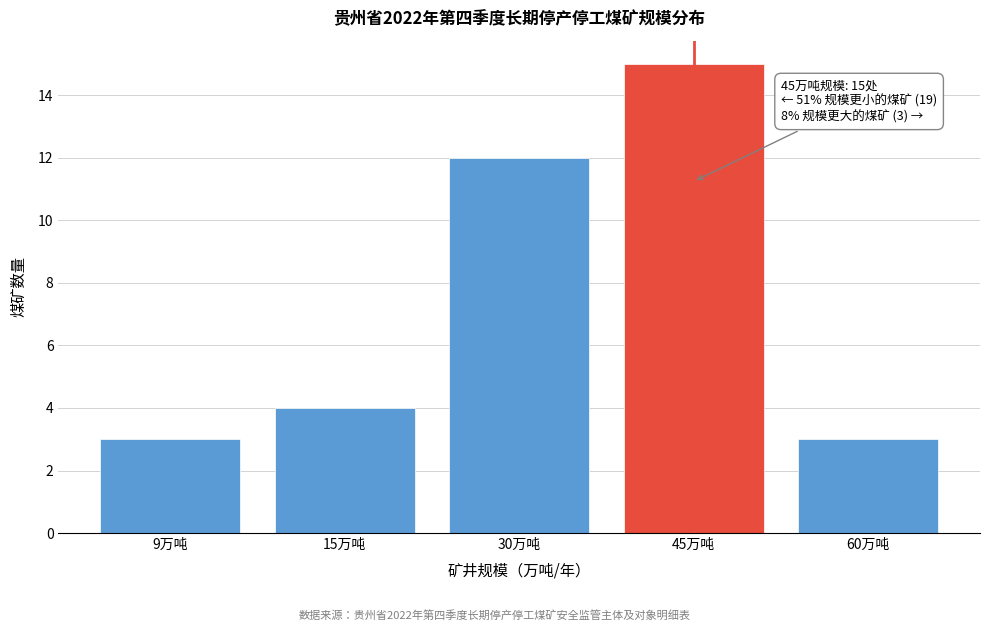

Reading left to right, extract all data points from this chart.

9万吨=3	15万吨=4	30万吨=12	45万吨=15	60万吨=3